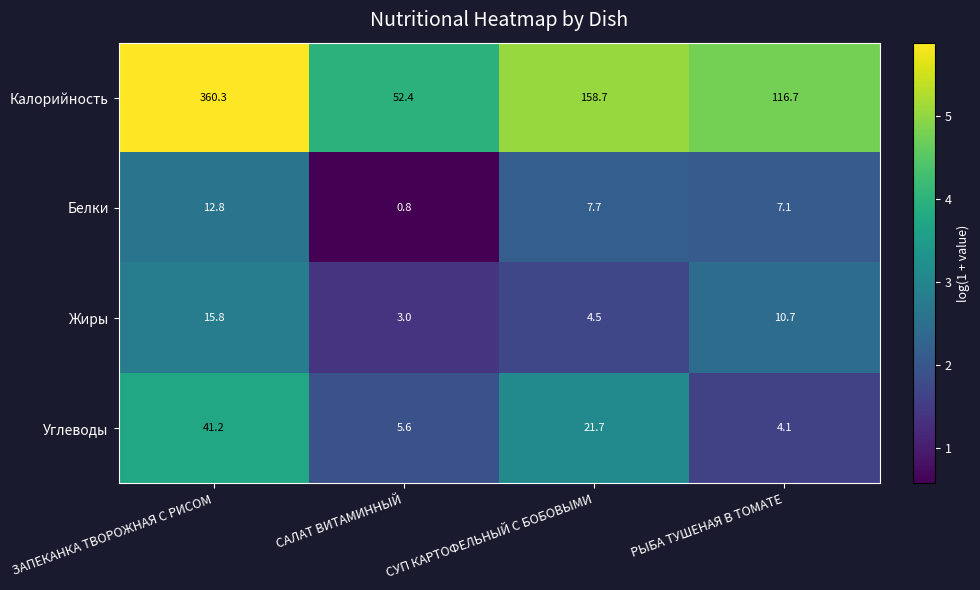

Which label corresponds to the smallest value in the chart?

САЛАТ ВИТАМИННЫЙ